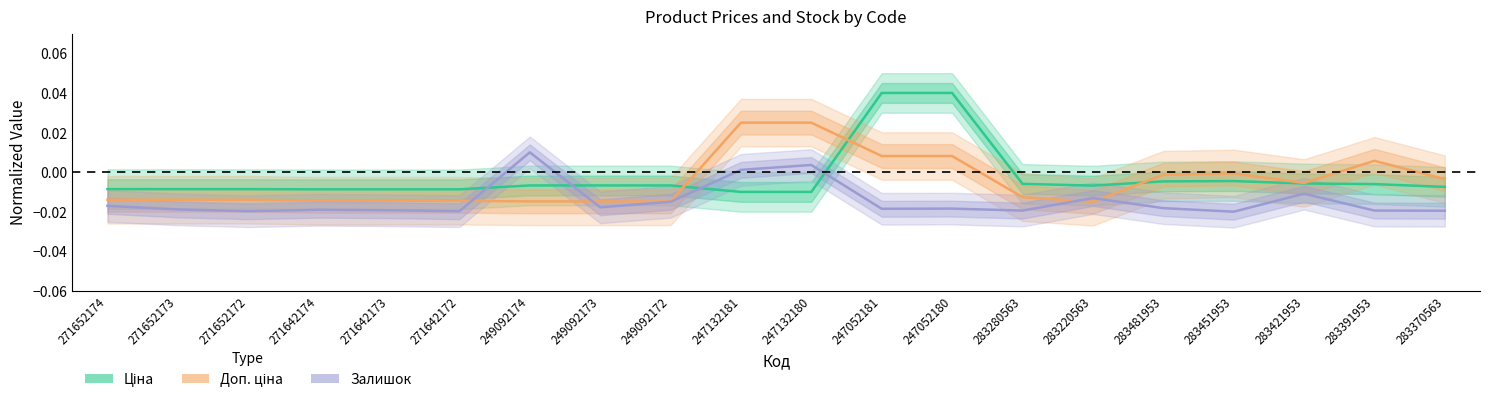

List the series in order of their peak value, lowest first.

Залишок, Доп. ціна, Ціна